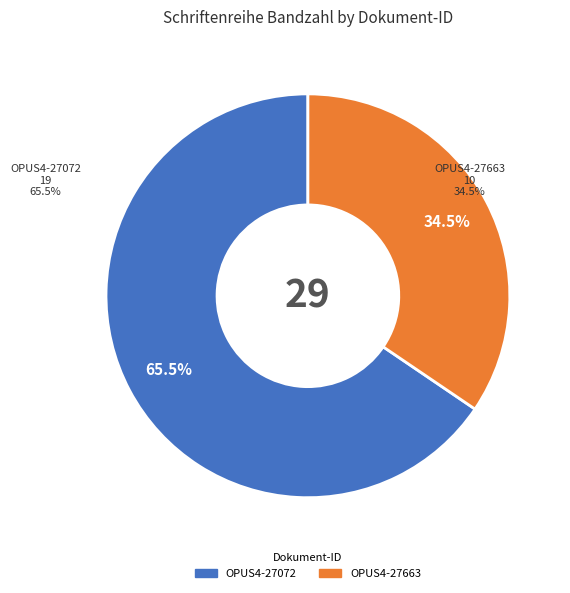

Does any single category account for the majority?

Yes